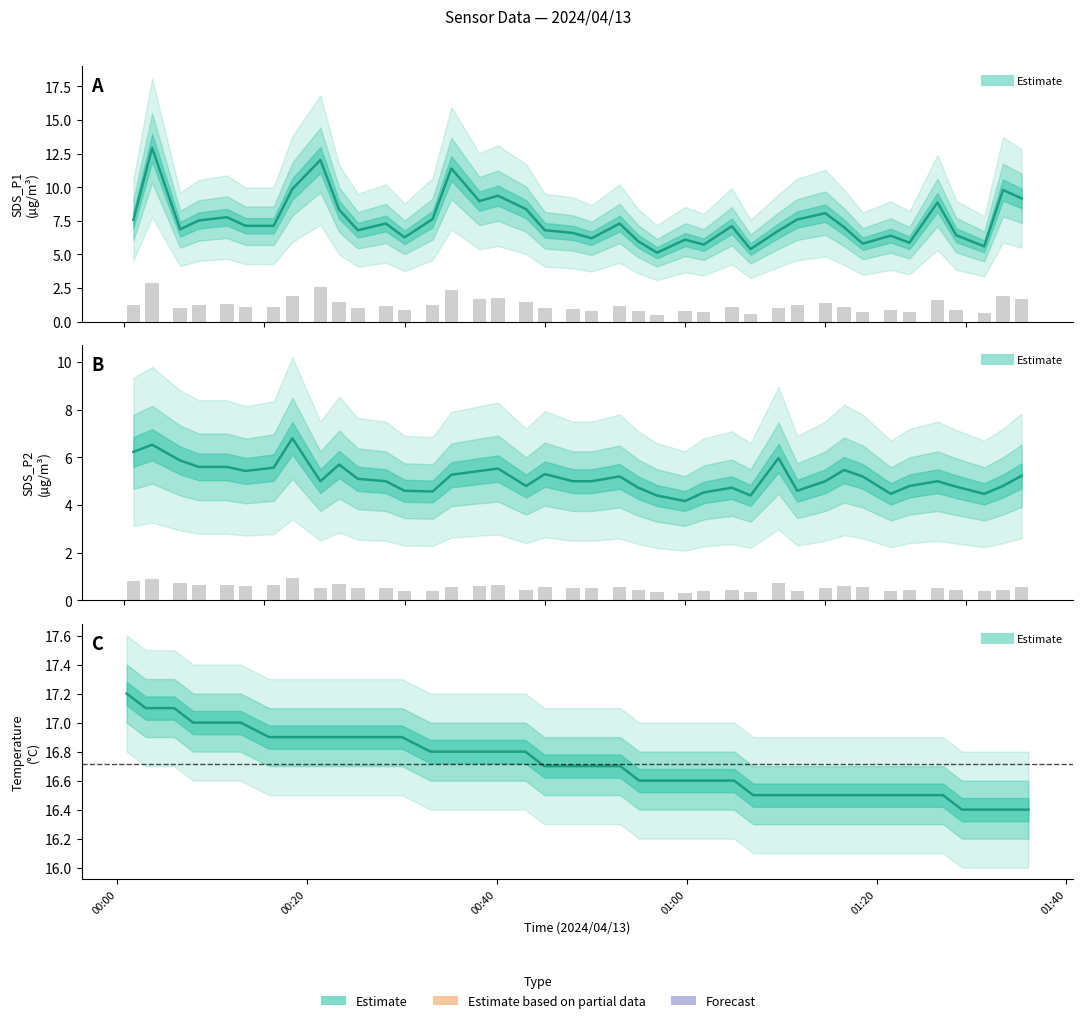

Which series has the largest range (max minus min)?

SDS_P1